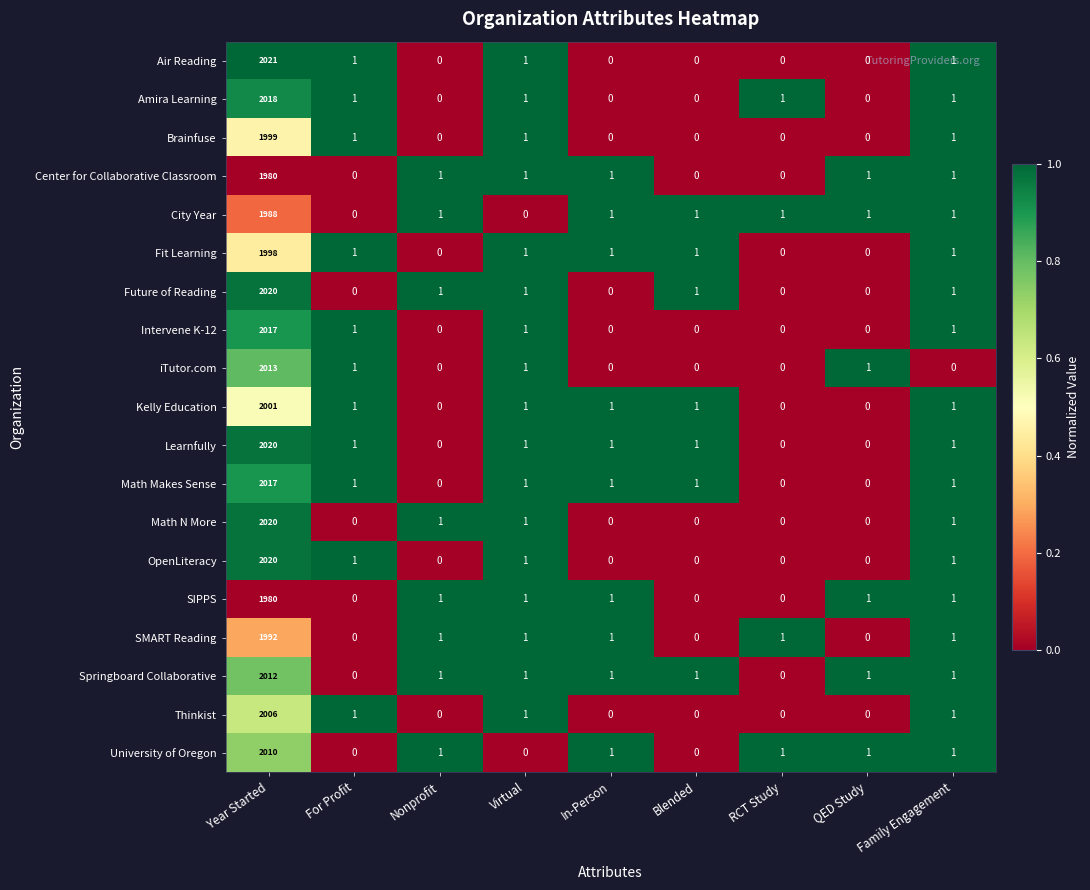

Which series has the largest range (max minus min)?

Air Reading